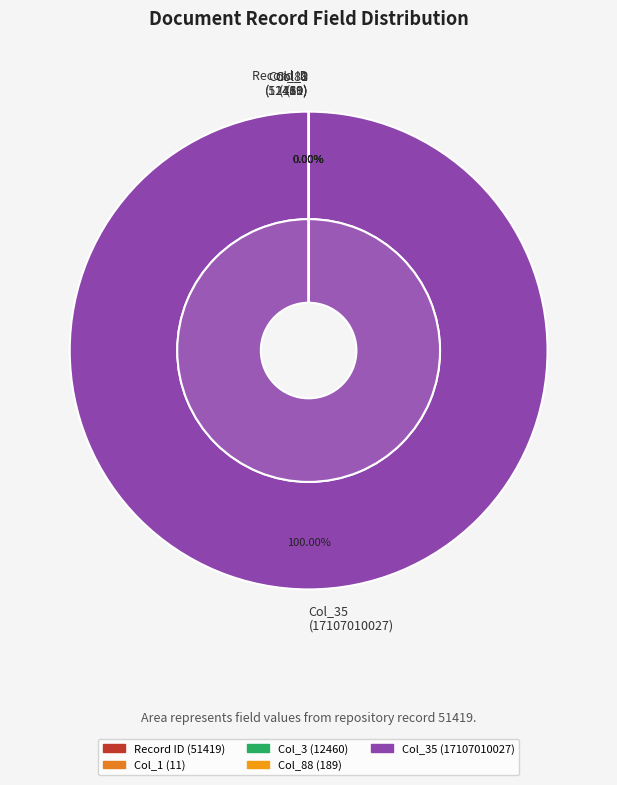

Which category has the biggest portion of the pie?

col_35